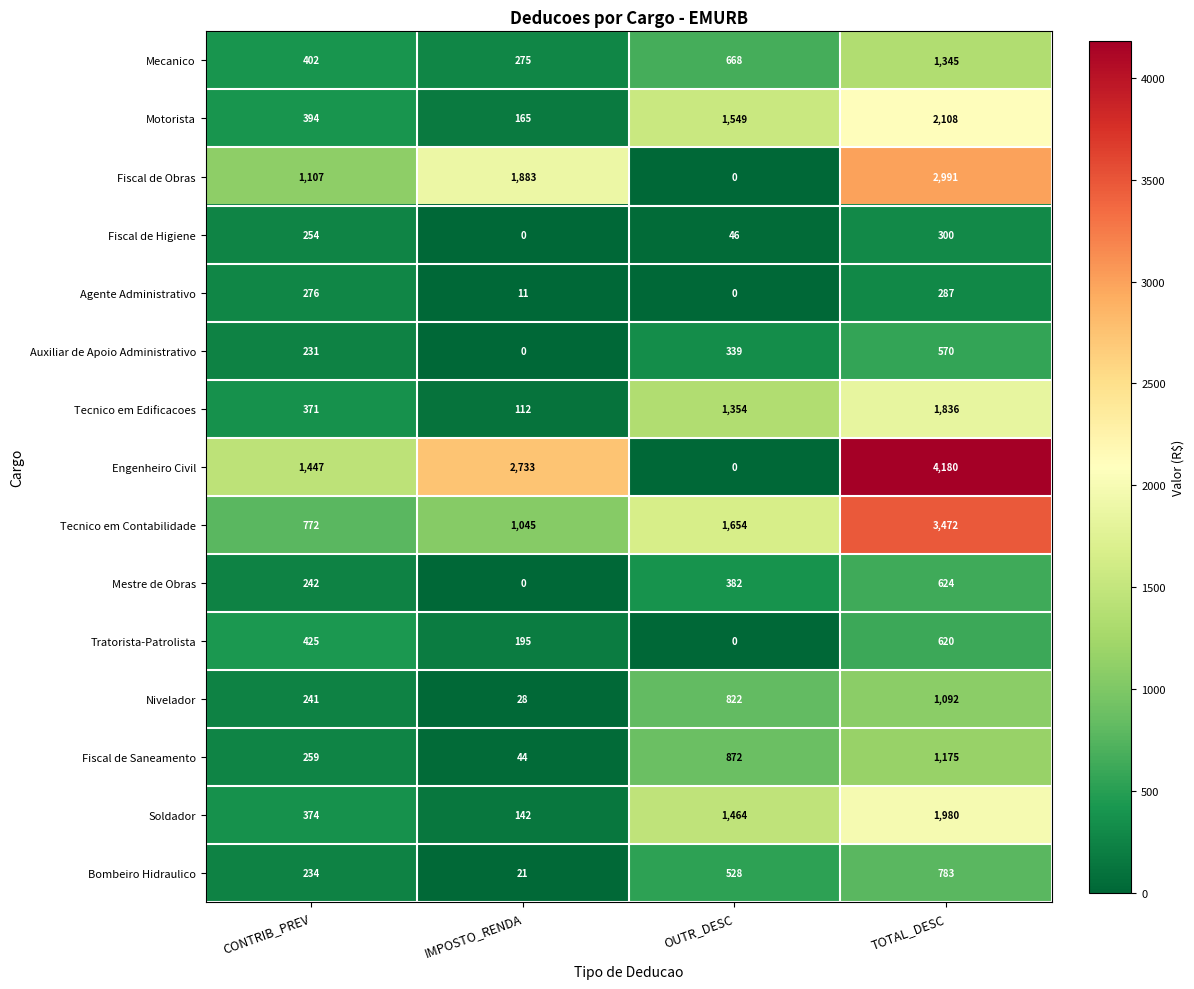

Read the Tecnico em Edificacoes value at IMPOSTO_RENDA.

112